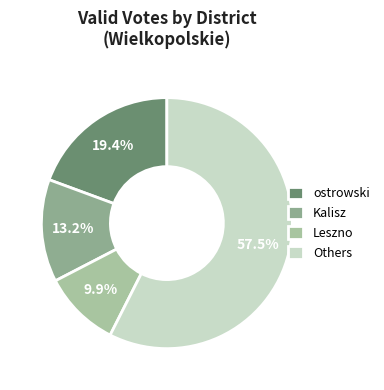

How many segments does this pie chart have?

4